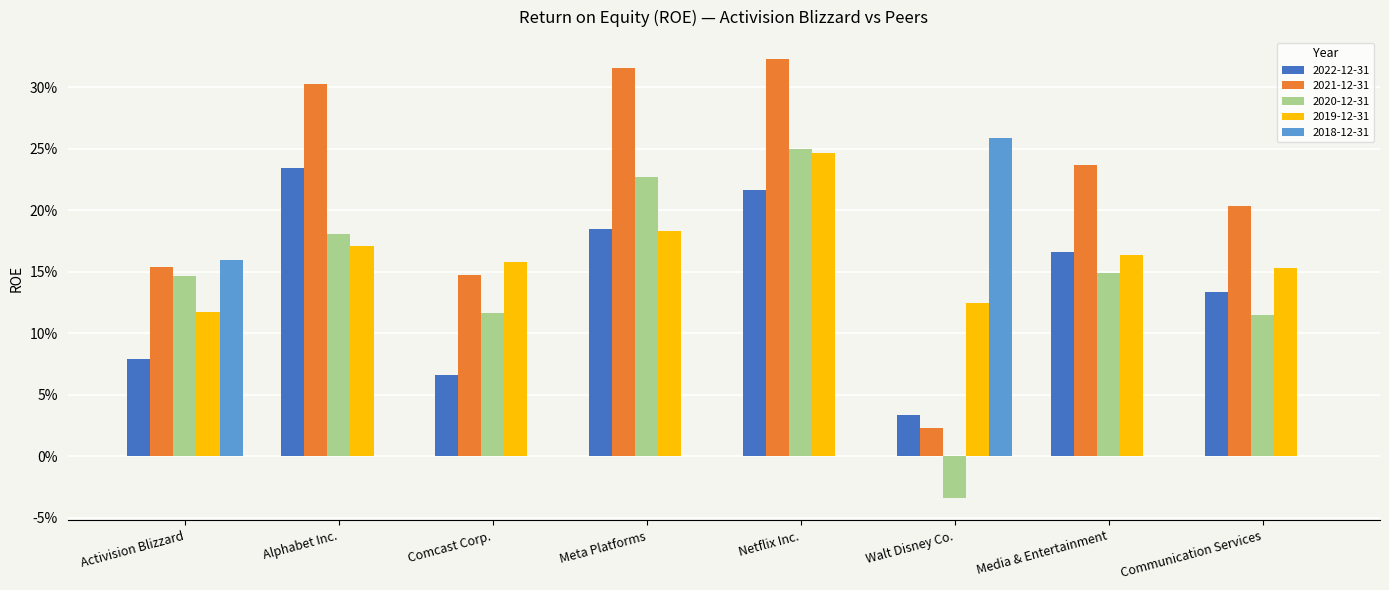

Which category has the lowest value in the 2020-12-31 series?

Walt Disney Co.